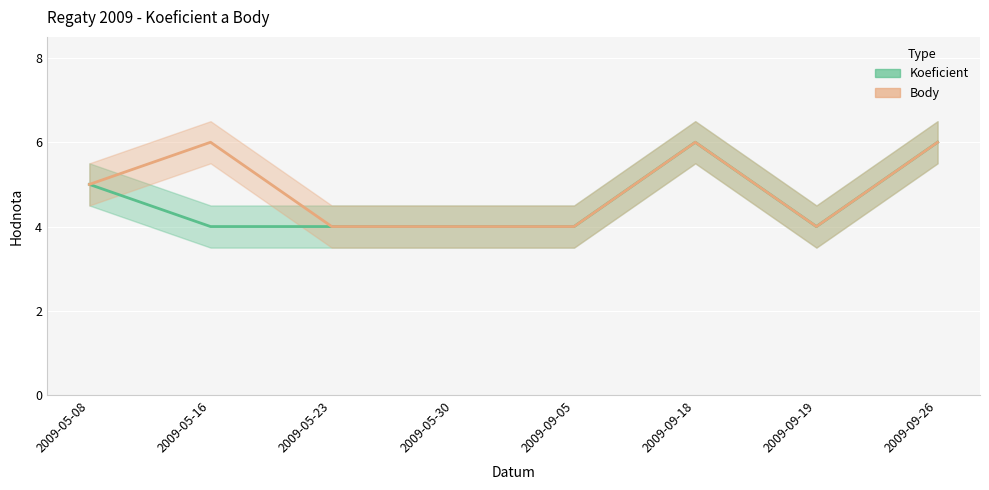

Rank the series by their average value, from highest to lowest.

Body, Koeficient